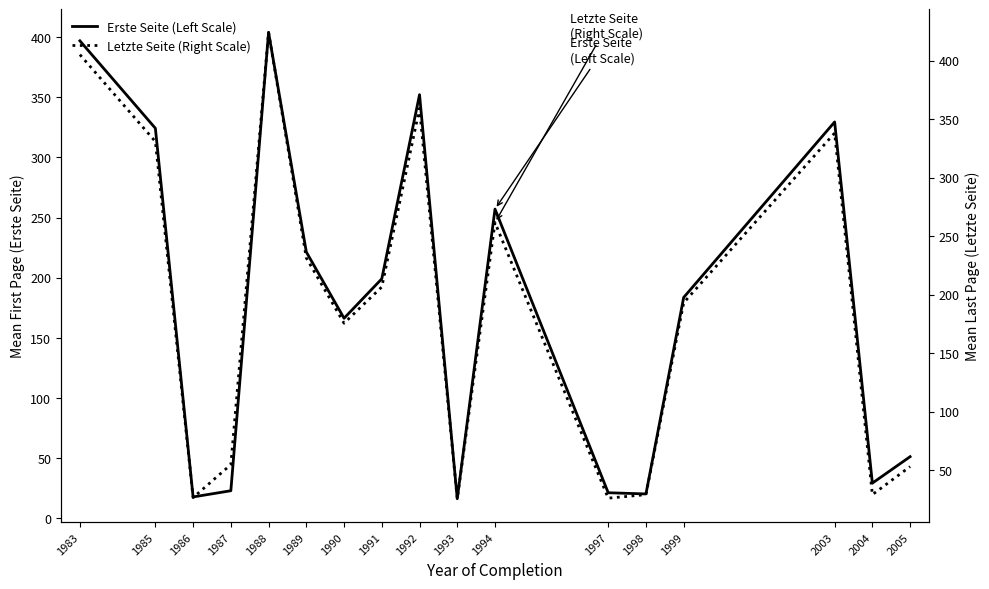

Where does the Erste Seite (Left Scale) series first go above 183?

1983